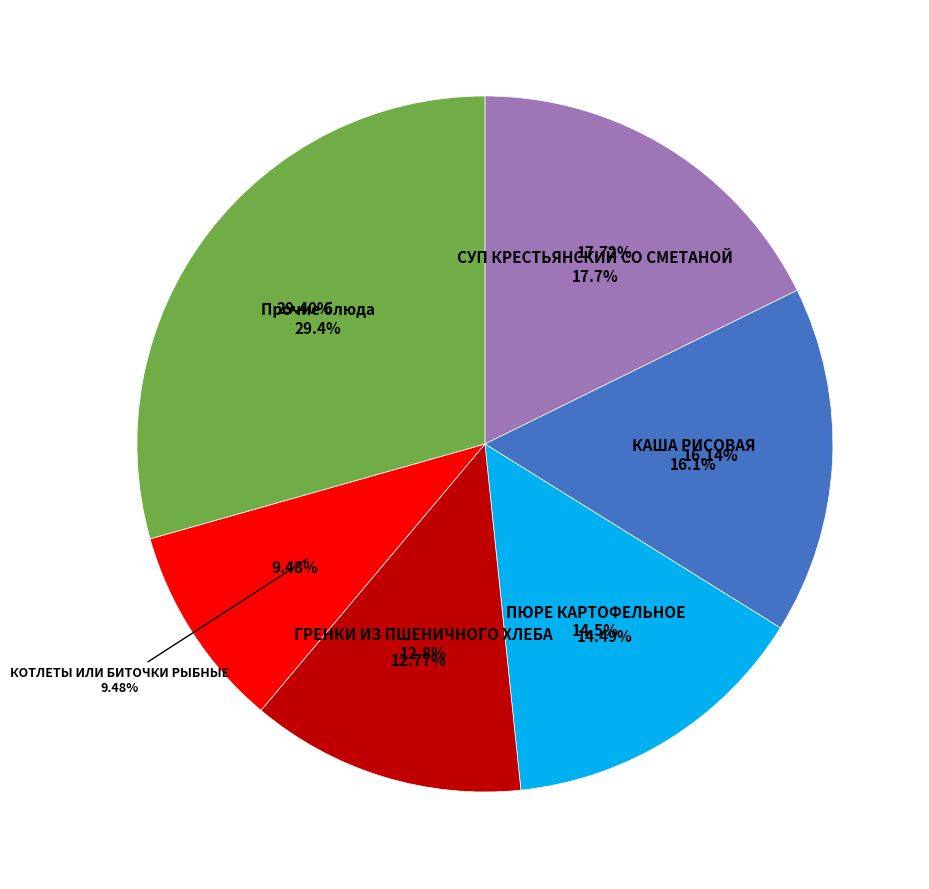

Is there a majority slice in this chart?

No